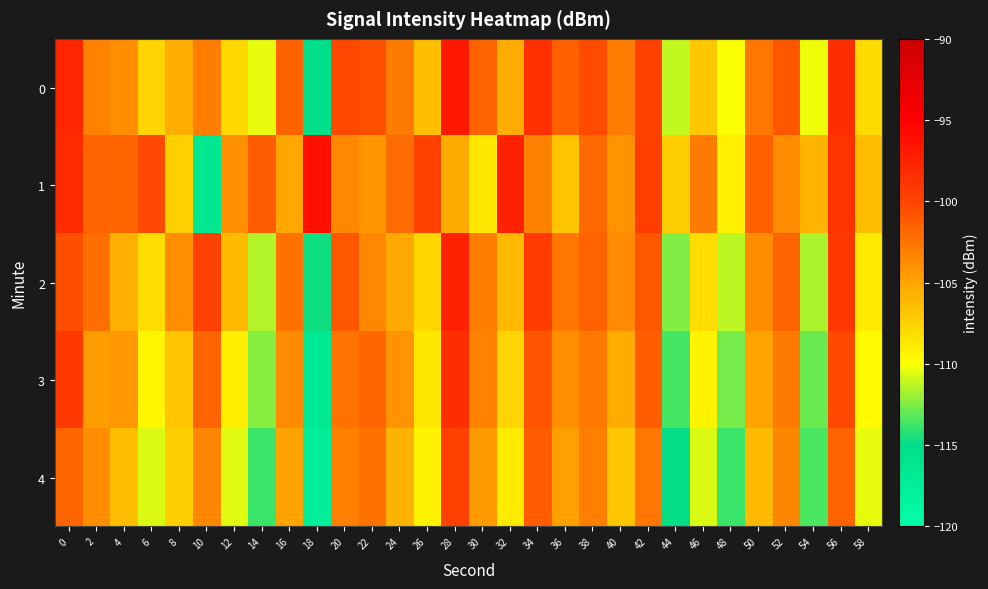

What is the total value across all series at 38?

-509.6